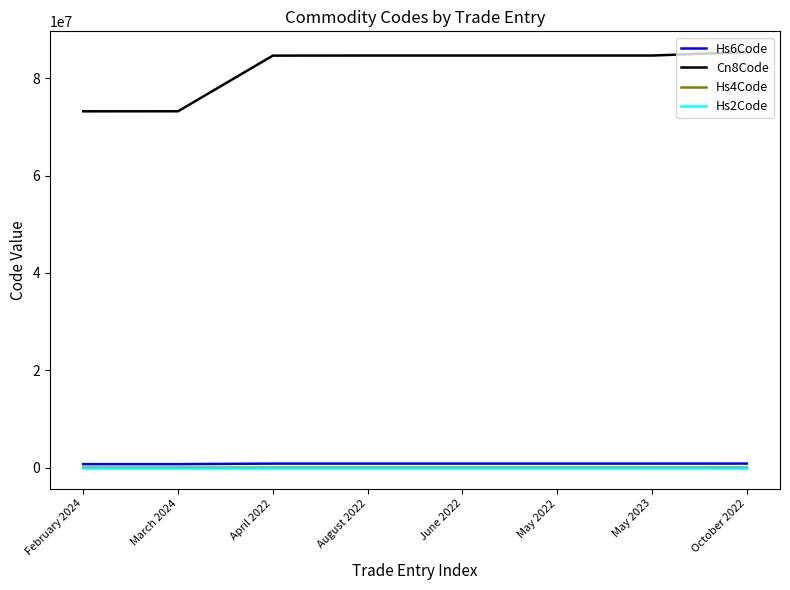

Does the chart have visible grid lines?

No